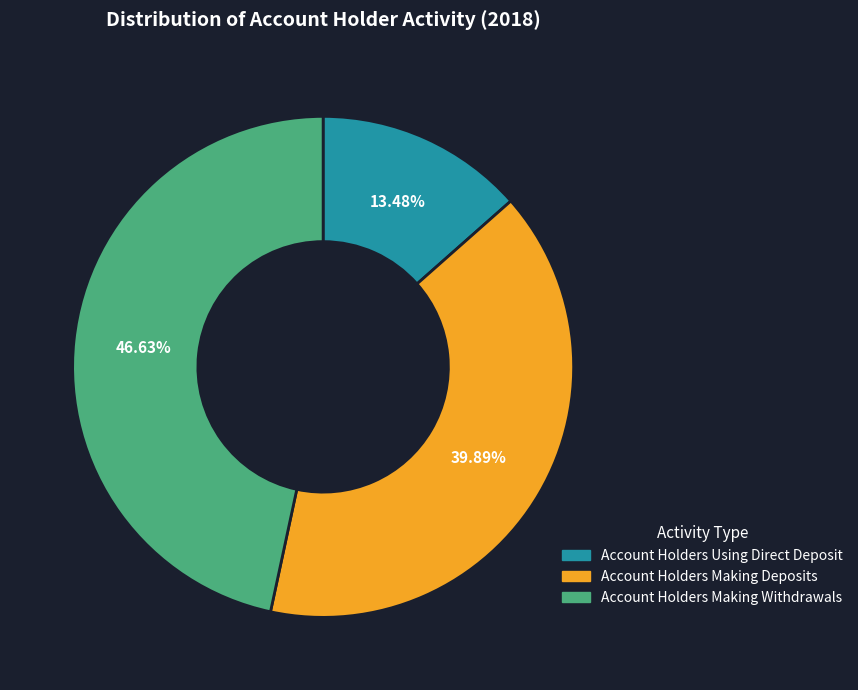

Count the number of slices in the pie.

3